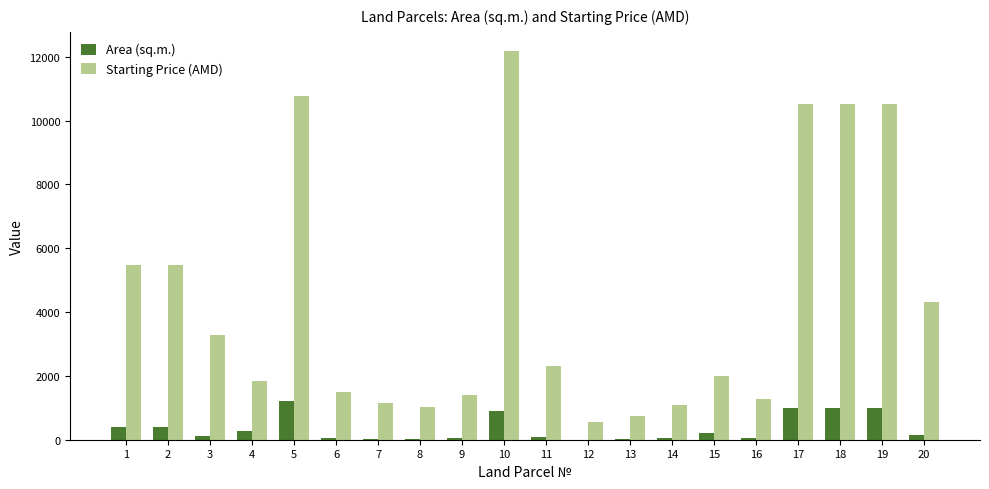

What is the maximum value for Starting Price (AMD)?

12172.0